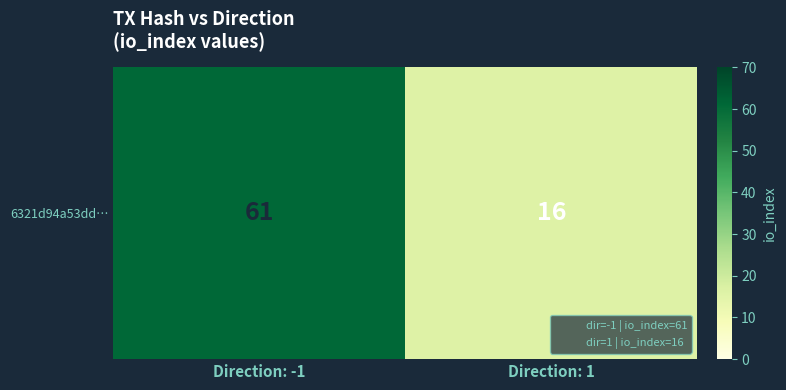

What is the ratio of the value at Direction: 1 to the value at Direction: -1?

0.3